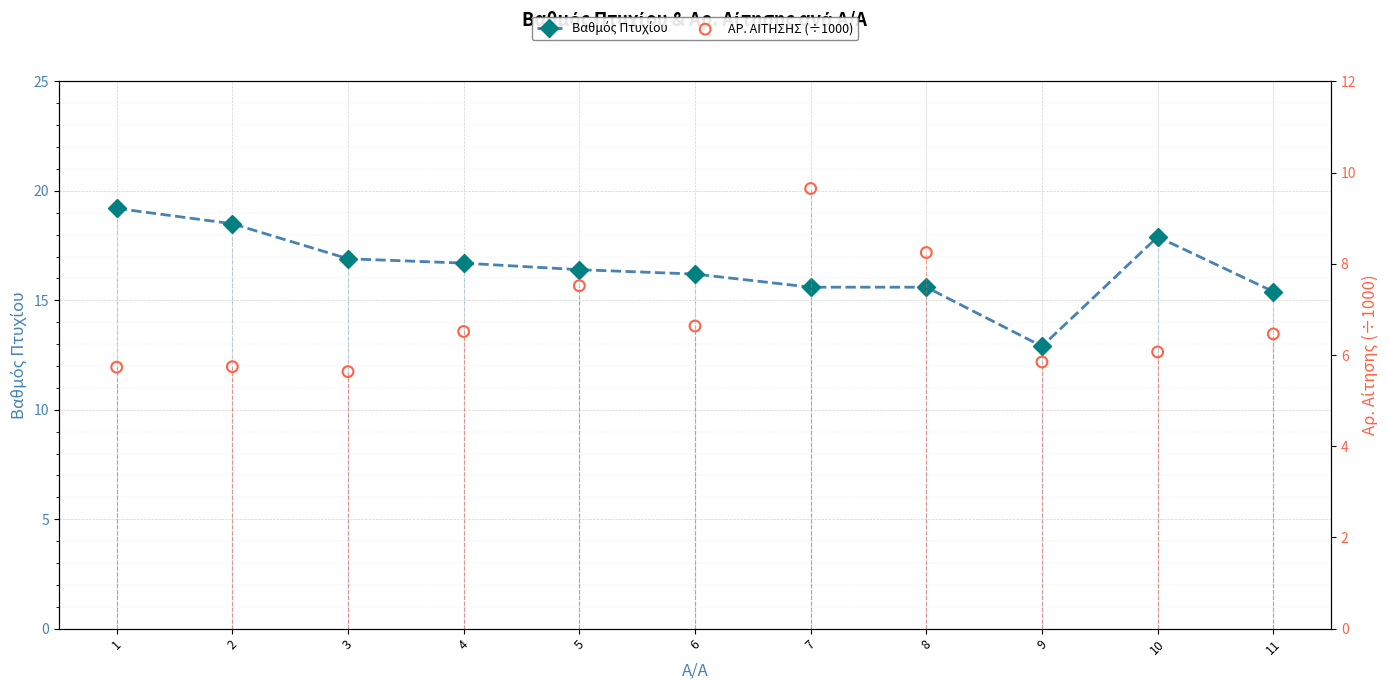

What is the total value across all series at 8?

23.8